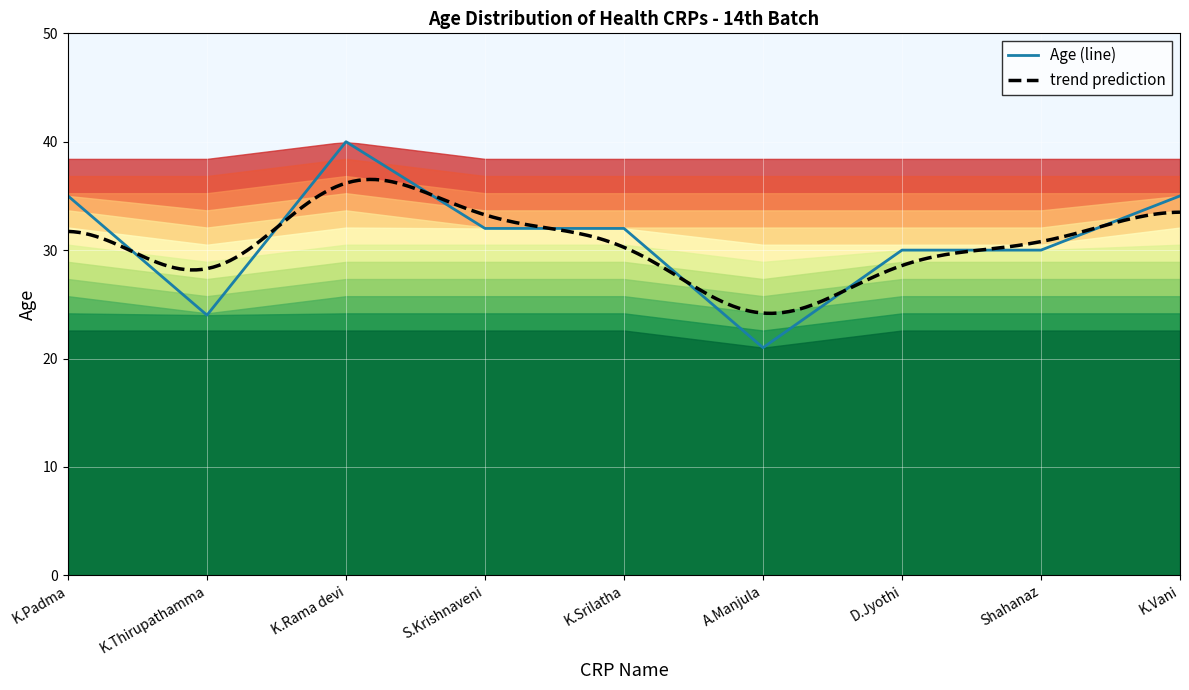

The Age (line) series shows 19 at K.Srilatha. True or false?

False